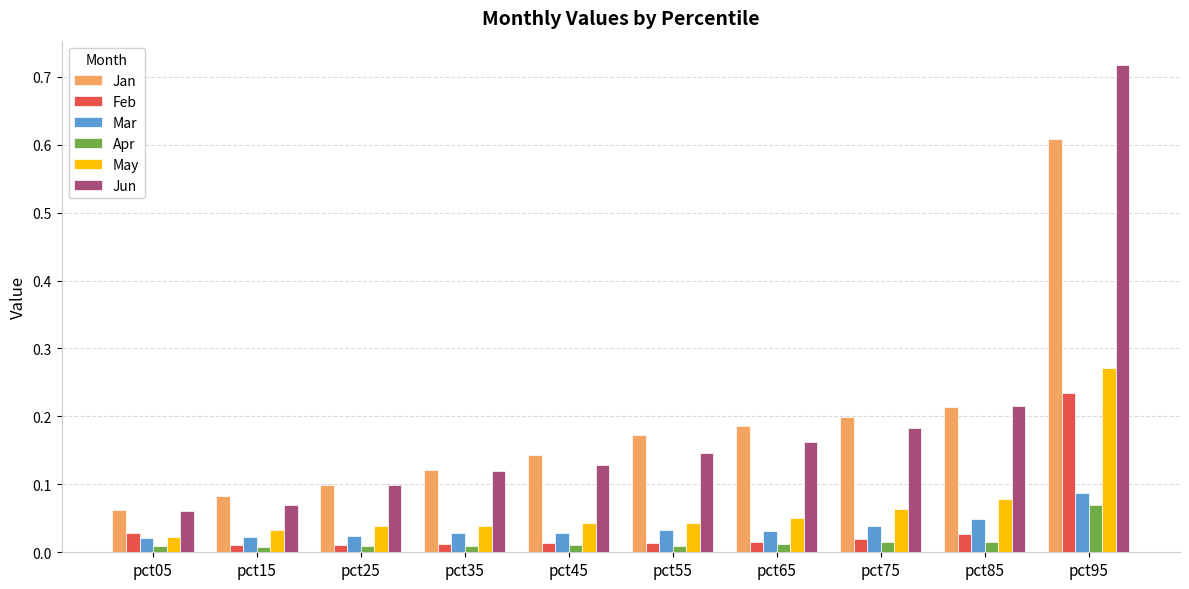

At which category does the chart reach its peak across all series?

pct95